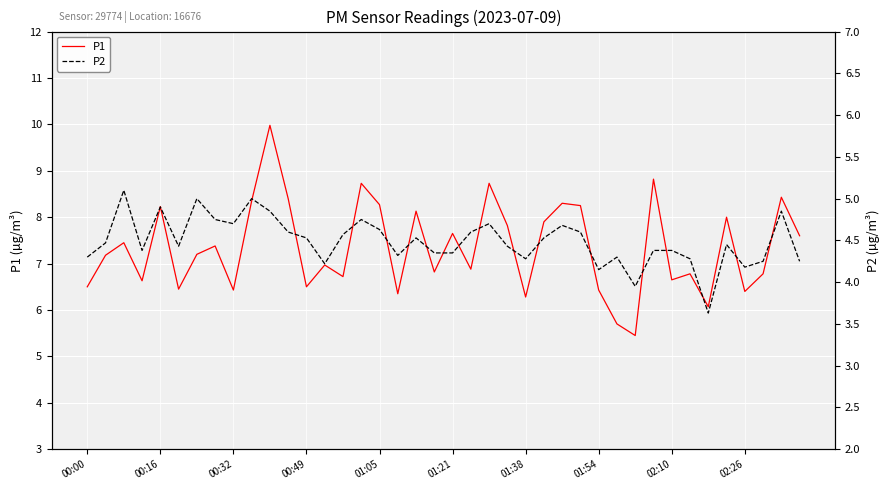

How many data points in P1 are less than 7?

19